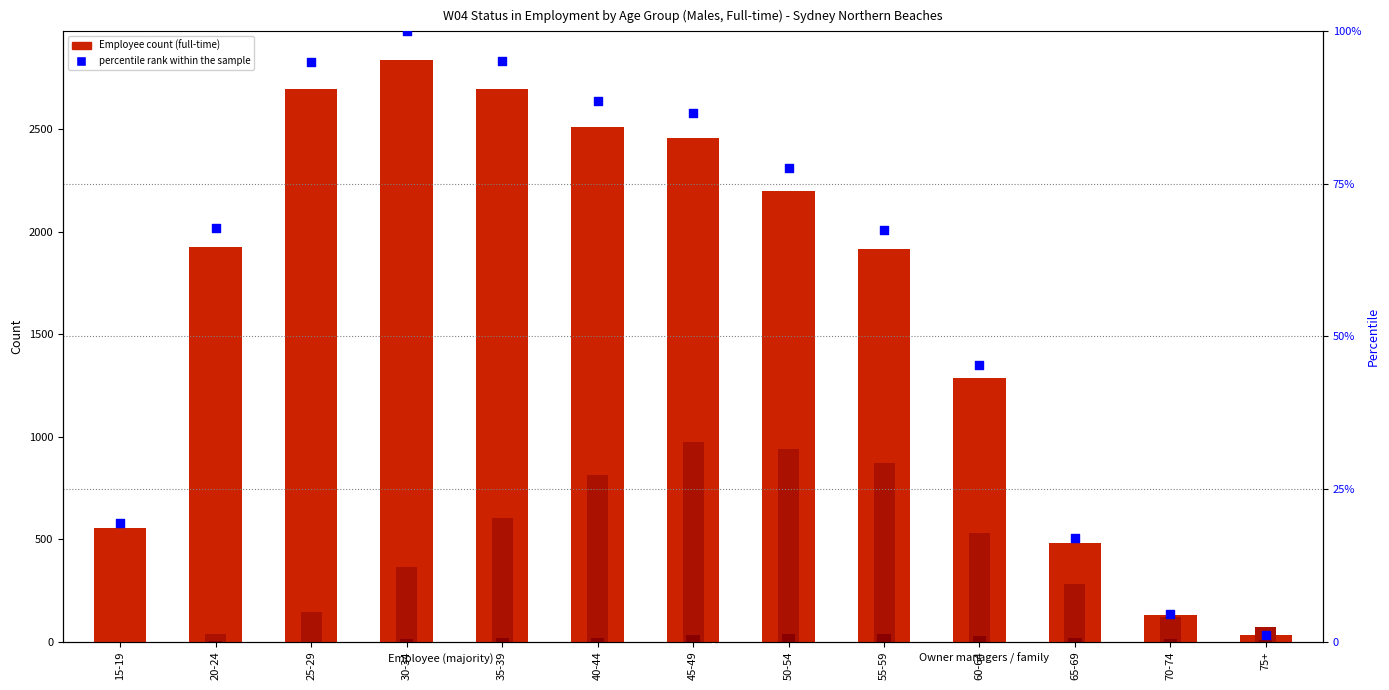

What is the total value across all series at 50-54?

3255.6